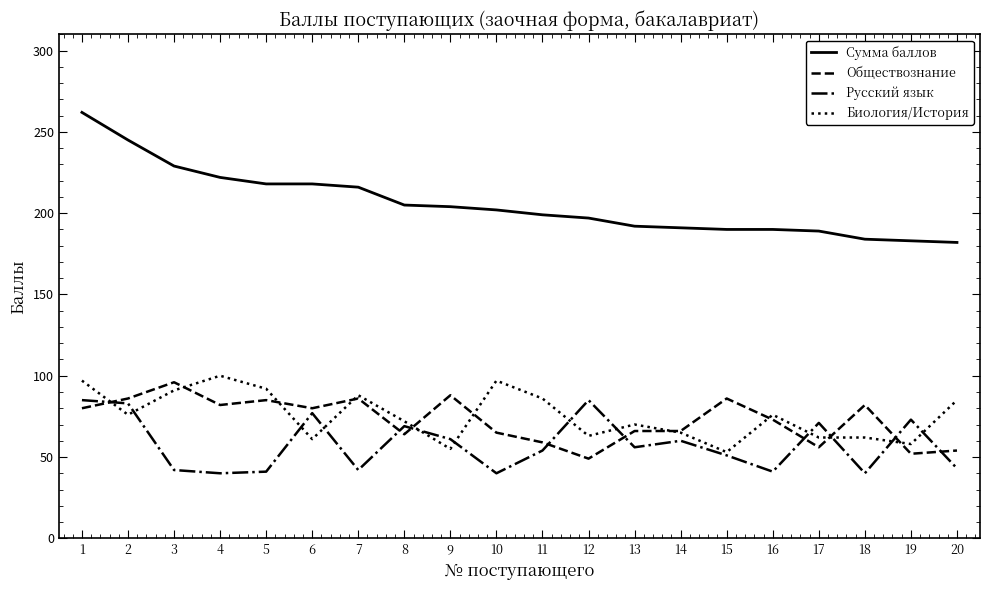

List the series in order of their peak value, highest first.

Сумма баллов, Биология/История, Обществознание, Русский язык